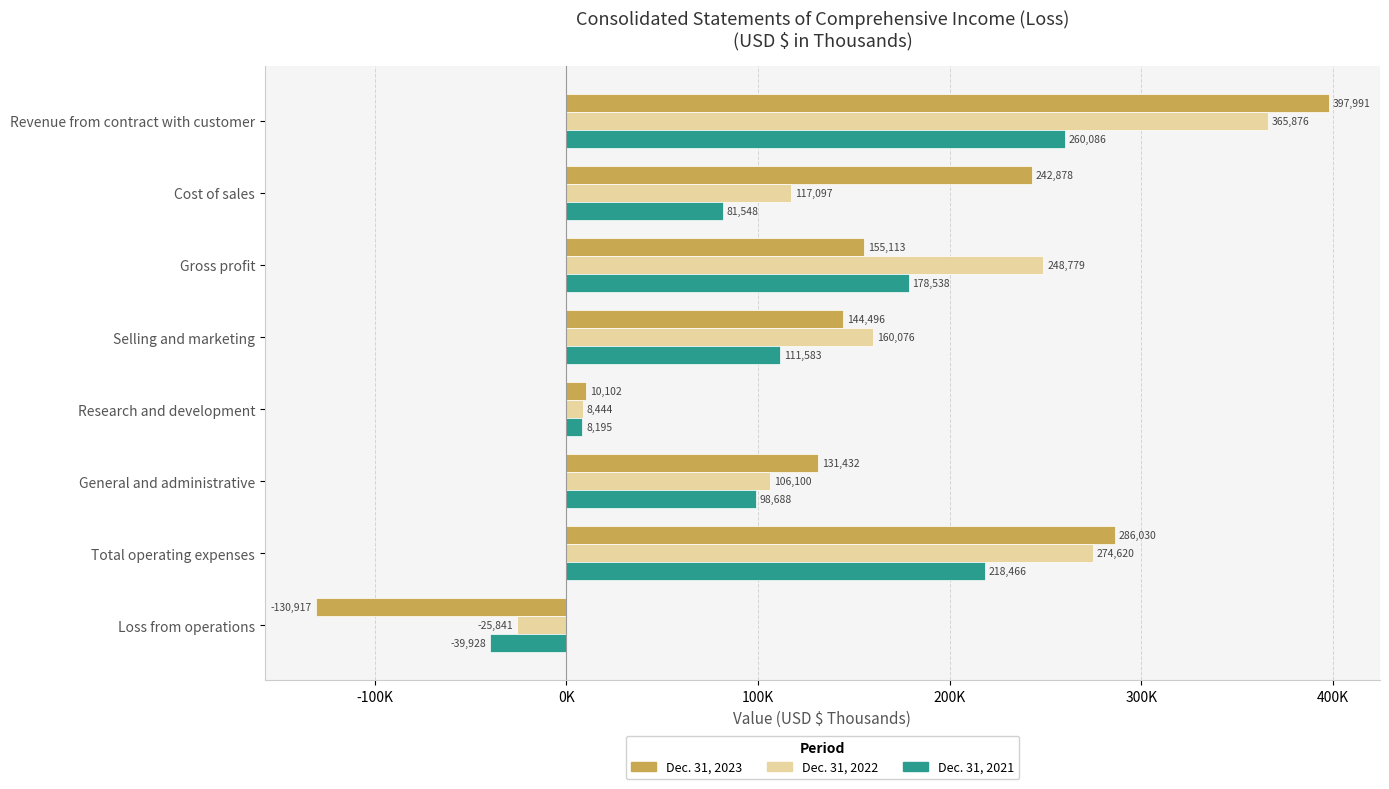

What are all the series names shown in the legend?

Dec. 31, 2023, Dec. 31, 2022, Dec. 31, 2021